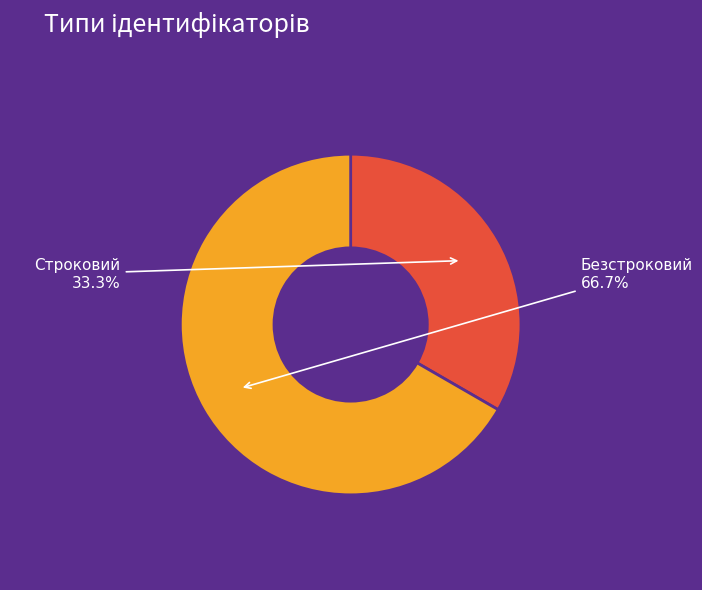

What percentage is the Строковий slice, to the nearest percent?

33%